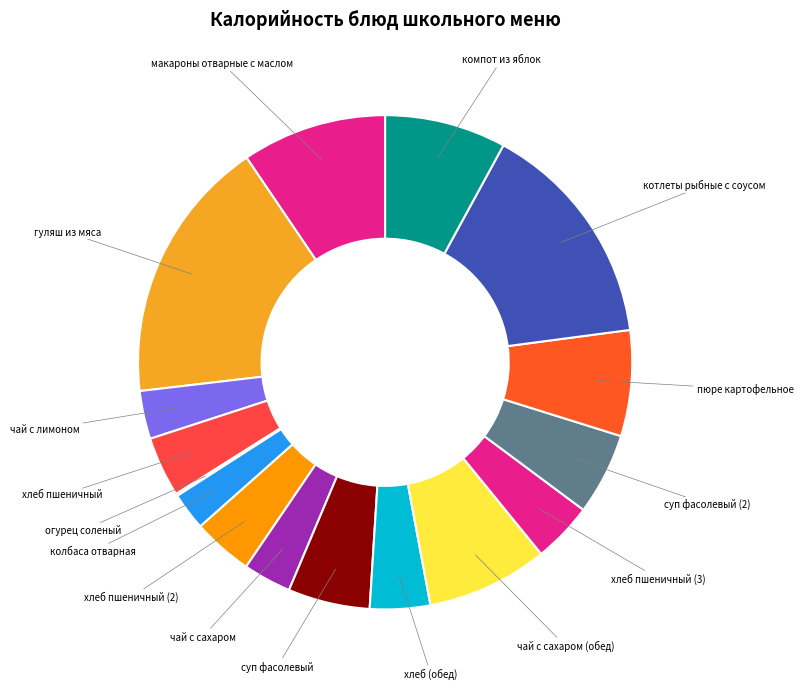

What is the largest slice in the pie chart?

гуляш из мяса